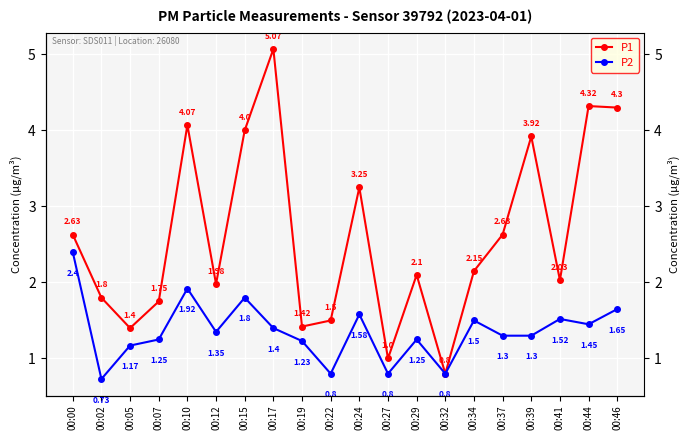

What is the highest value of the P2 series?

2.4